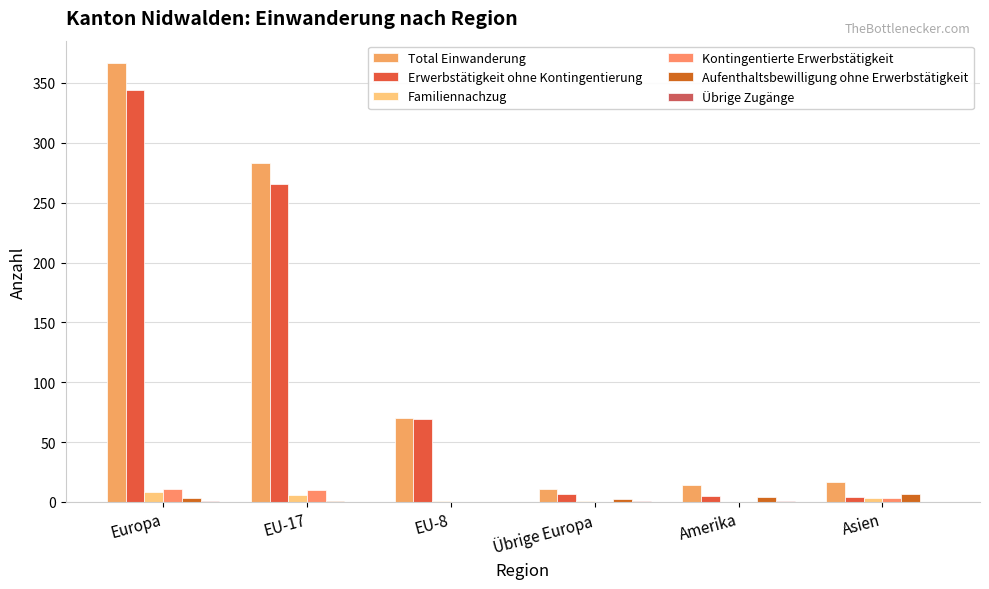

What is the approximate value of Familiennachzug at Asien?

3